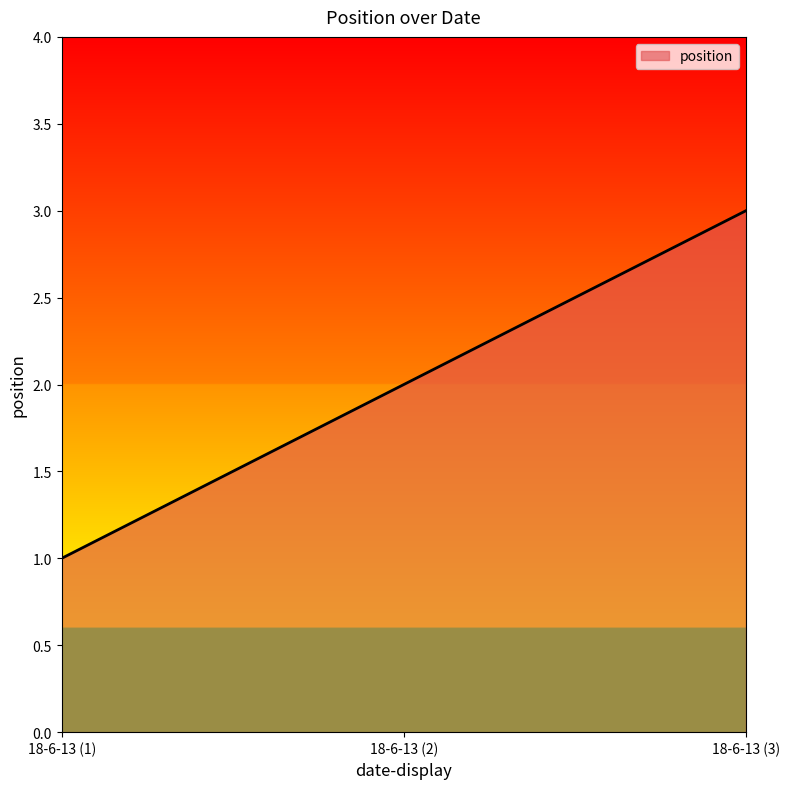

Reading left to right, list all the values displayed in this chart.

18-6-13 (1)=1	18-6-13 (2)=2	18-6-13 (3)=3